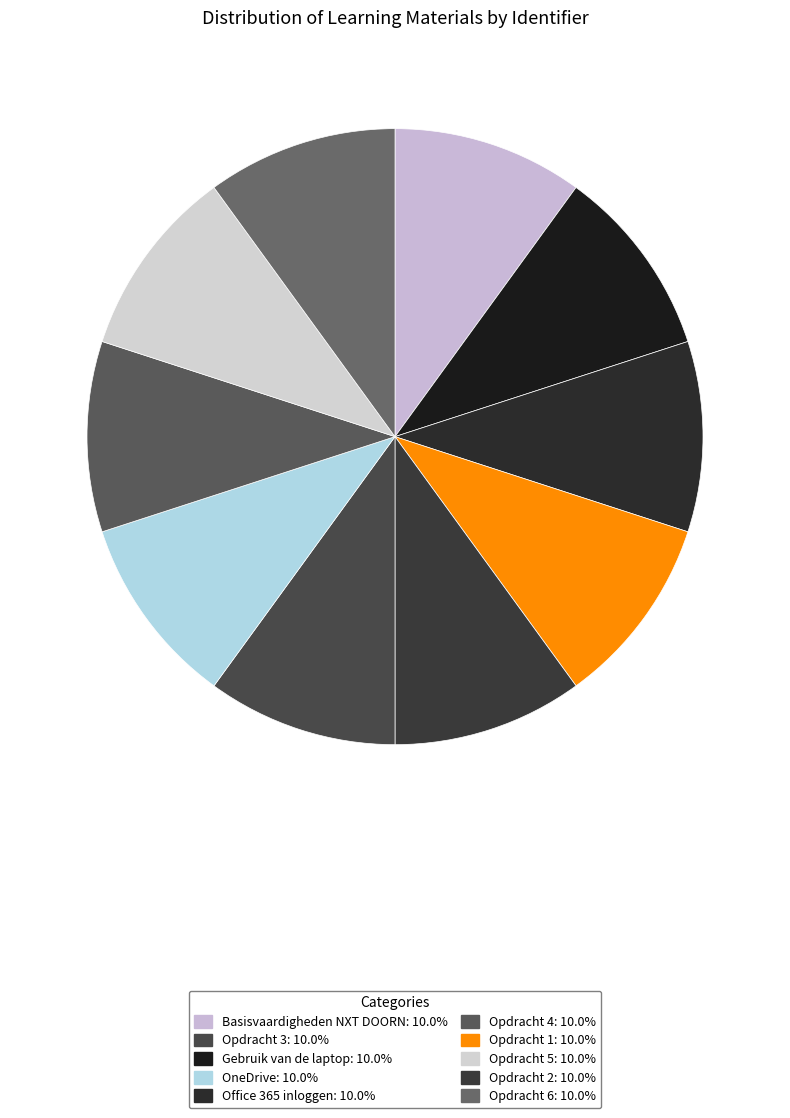

Rank the categories by value from lowest to highest.

Basisvaardigheden NXT DOORN, Gebruik van de laptop, Office 365 inloggen, Opdracht 1, Opdracht 2, Opdracht 3, OneDrive, Opdracht 4, Opdracht 5, Opdracht 6